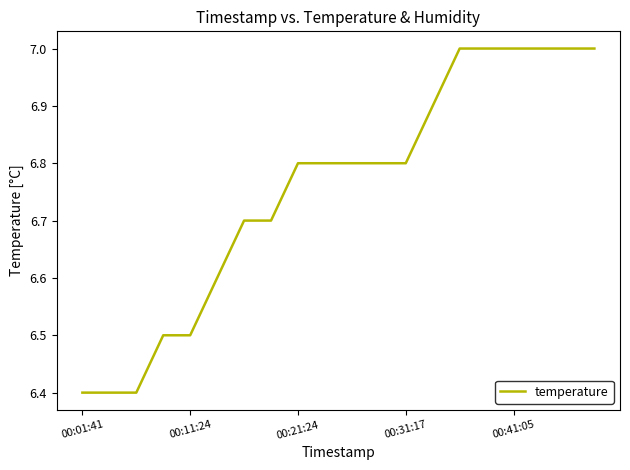

How many lines are shown in the chart?

1